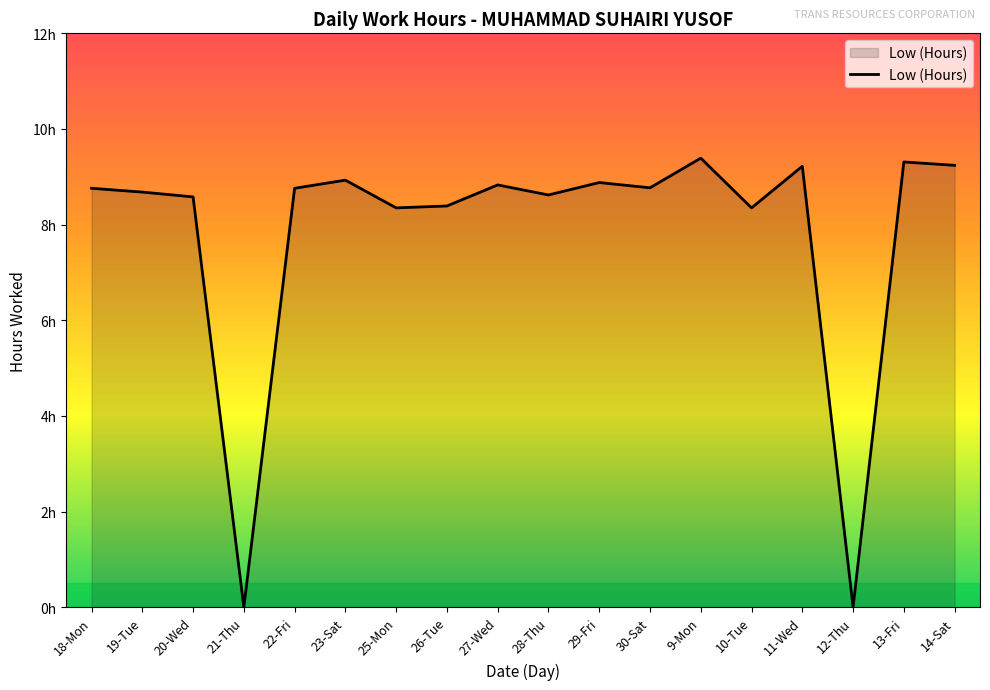

Does the chart display data point markers on the line(s)?

No